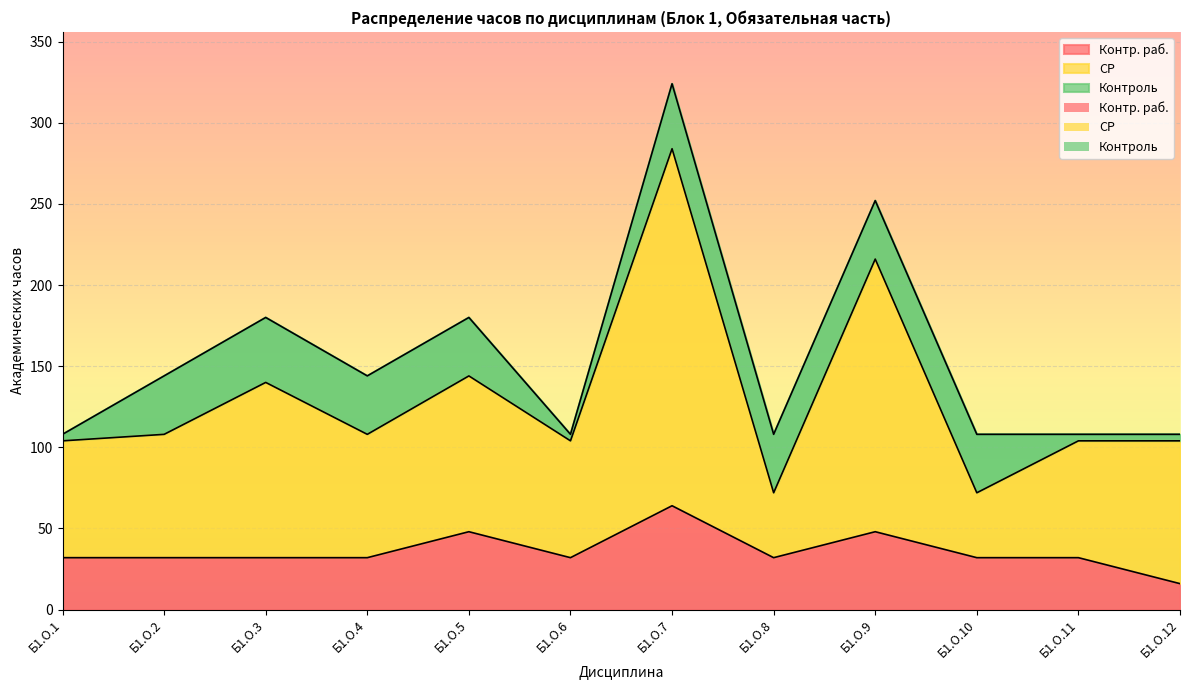

True or false: СР and Контр. раб. cross at least once.

False